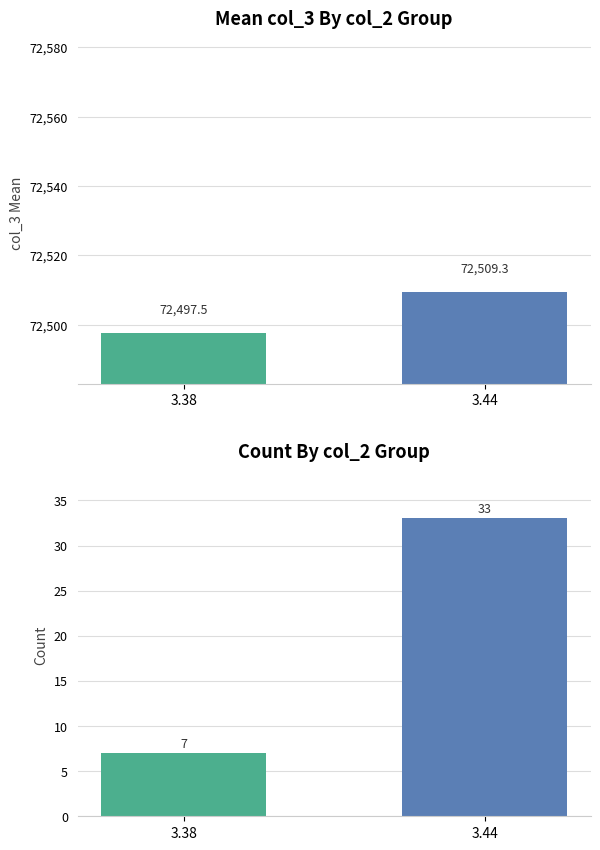

Rank the series at 3.38 from highest to lowest value.

col_3 mean, count